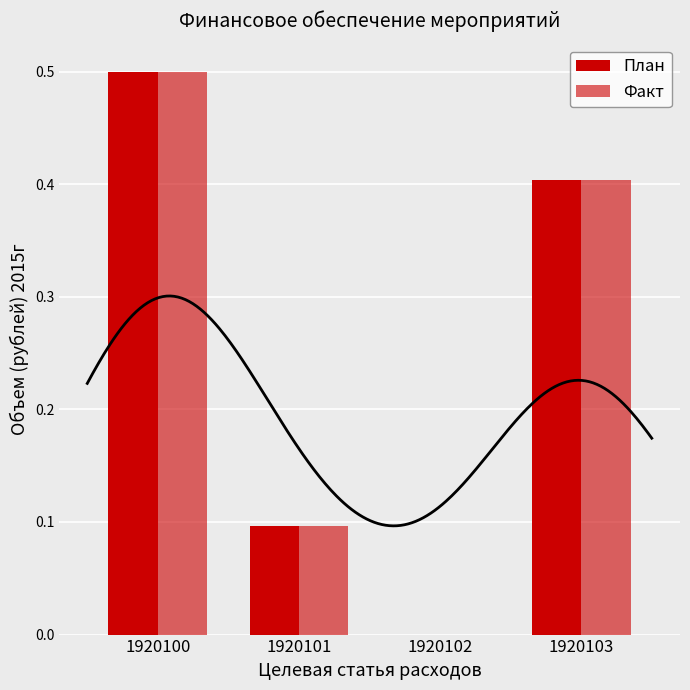

What is the difference between the second highest and second lowest values in the План series?

0.3